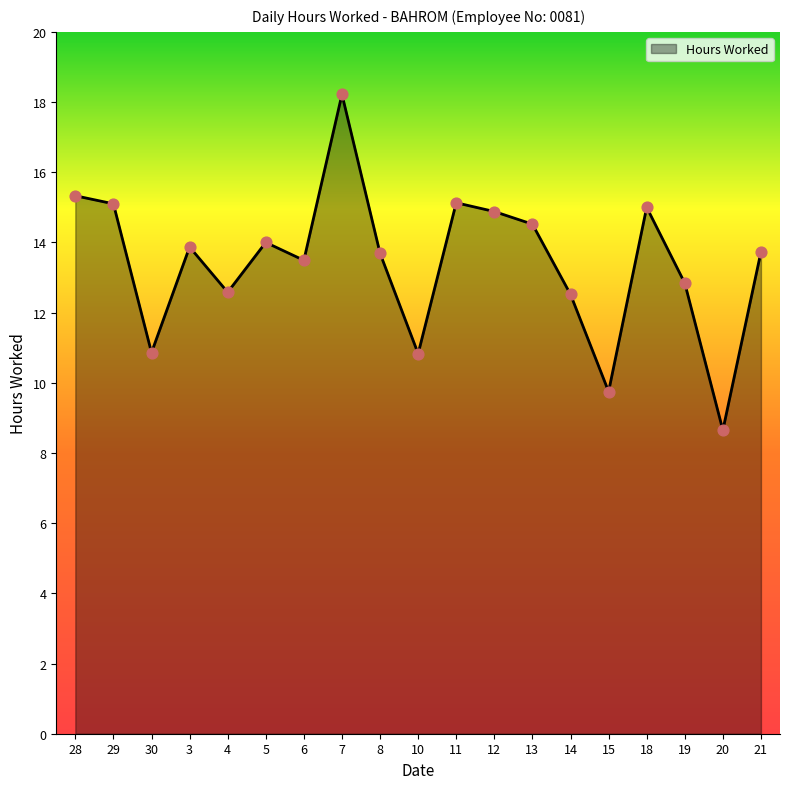

What is the change in value from 28 to 19?

-2.5